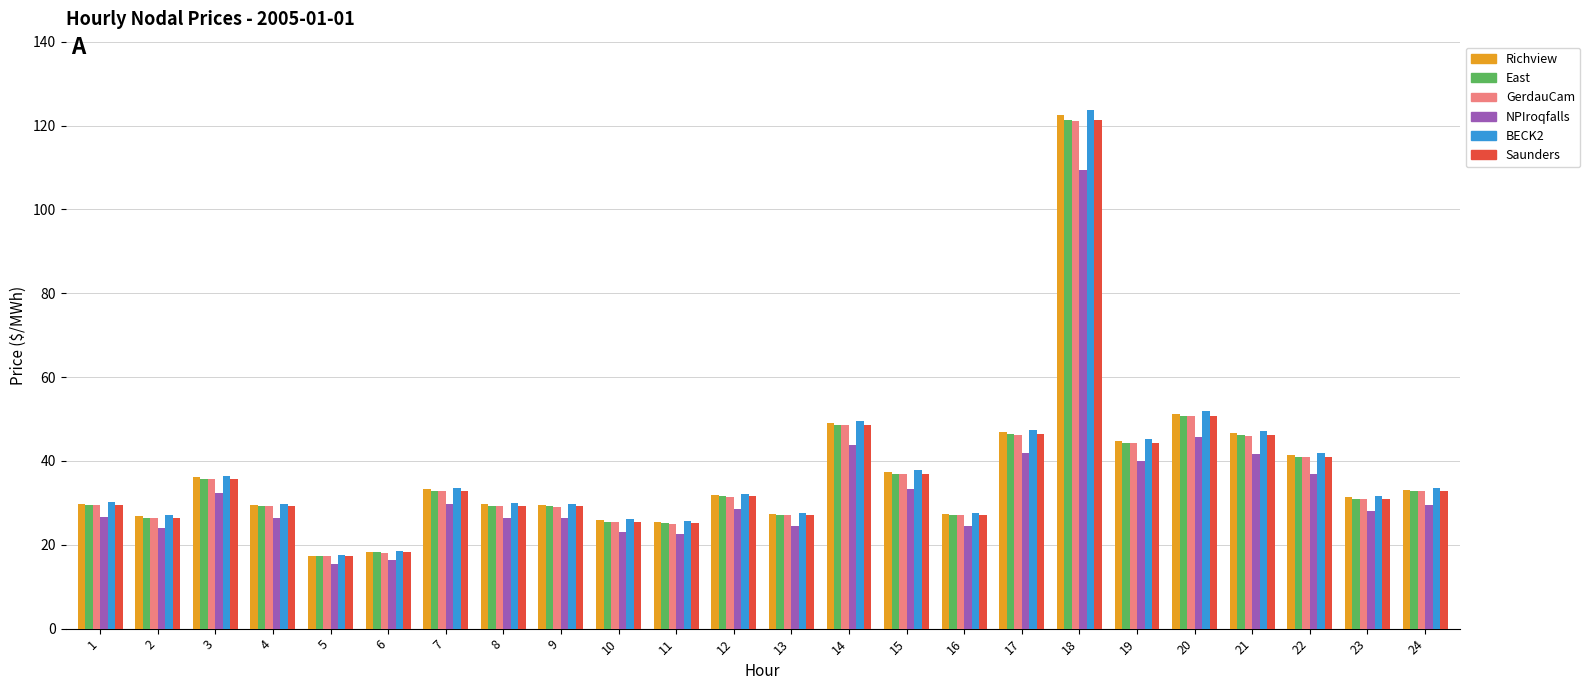

Count the number of categories in the chart.

24